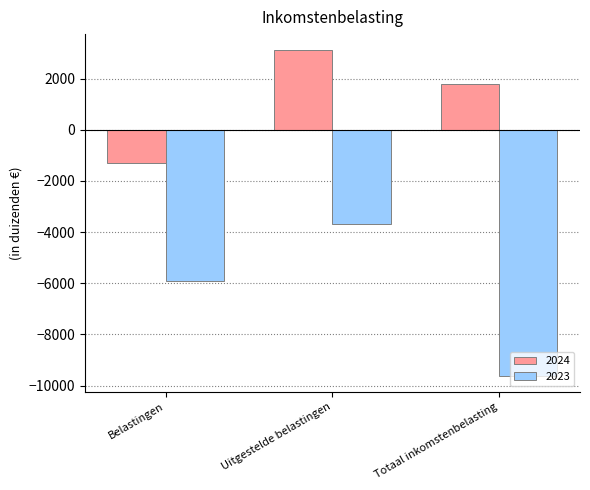

How many bars are there in total?

6